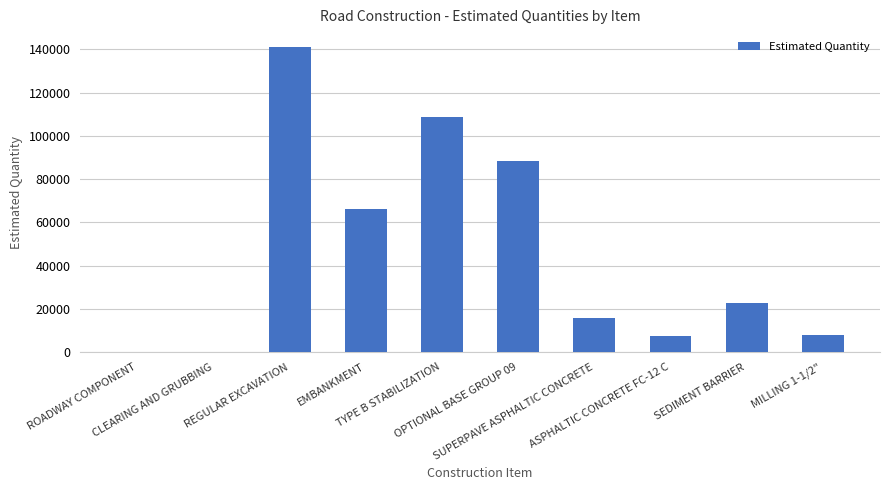

What is the sum of all values?

458550